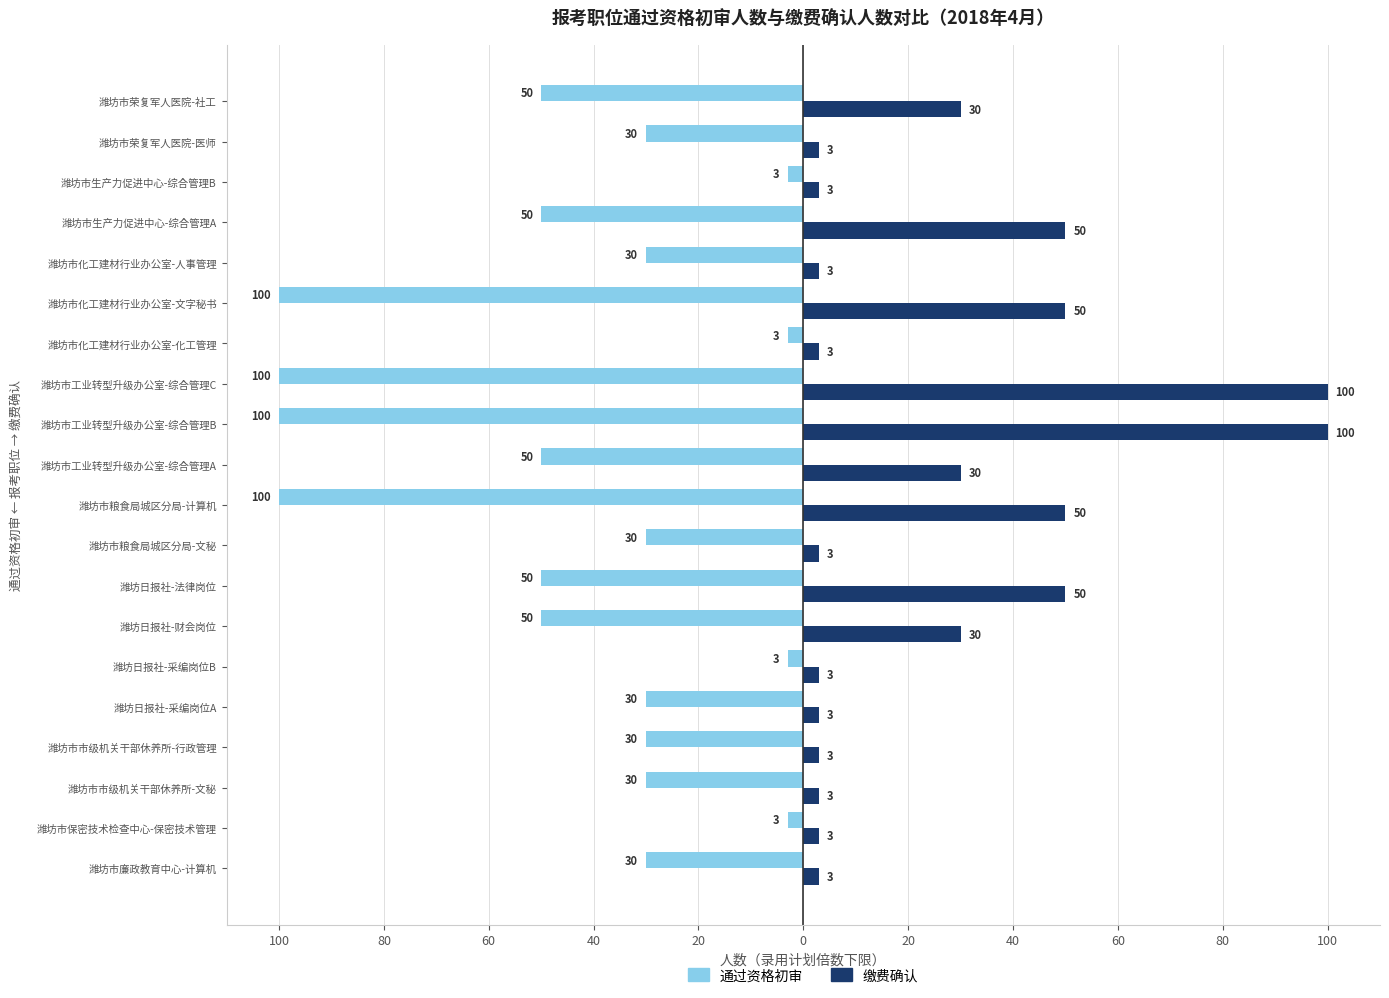

Rank the series by their maximum value, from lowest to highest.

通过资格初审, 缴费确认